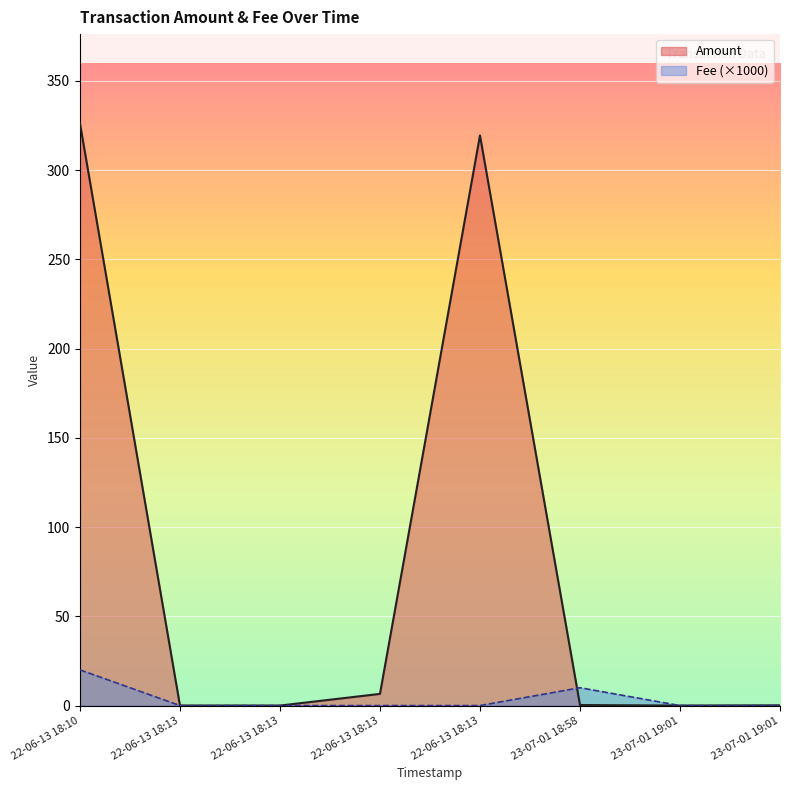

How many Fee values are between 0 and 1?

8